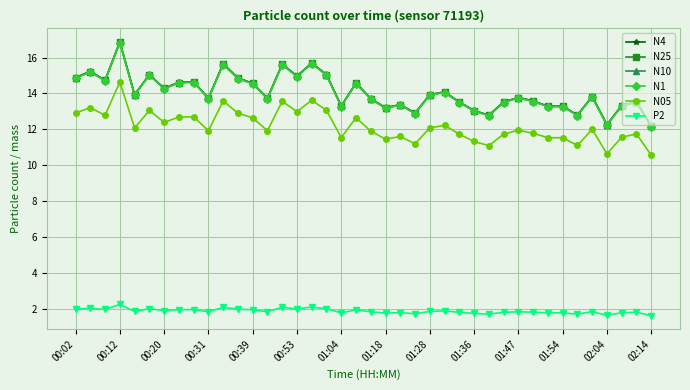

True or false: N1 and N05 intersect in this chart.

False